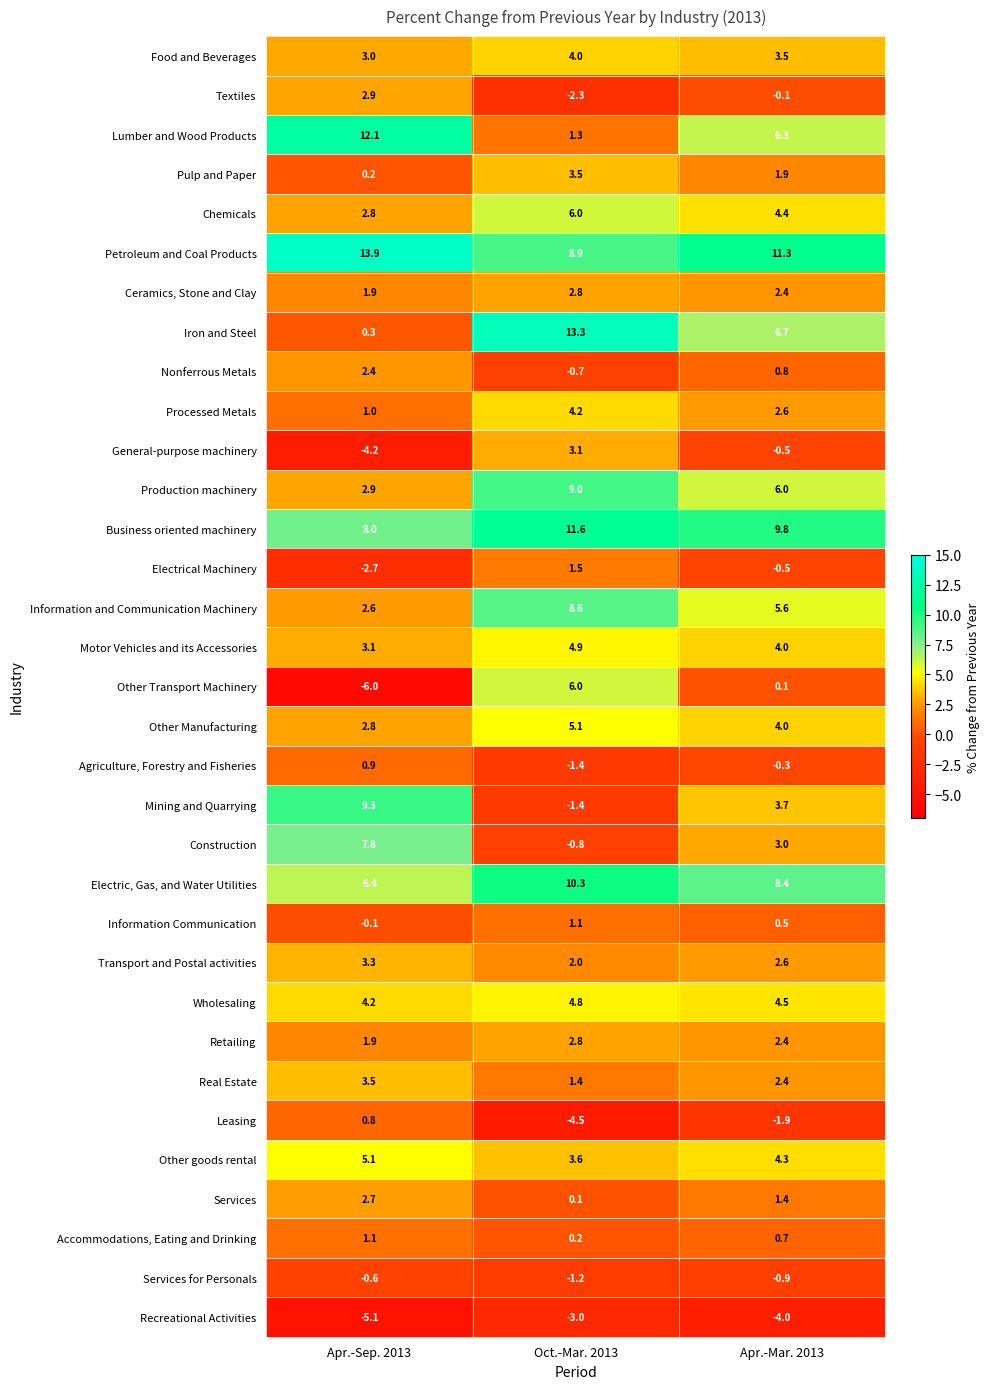

How many categories are shown in the chart?

3